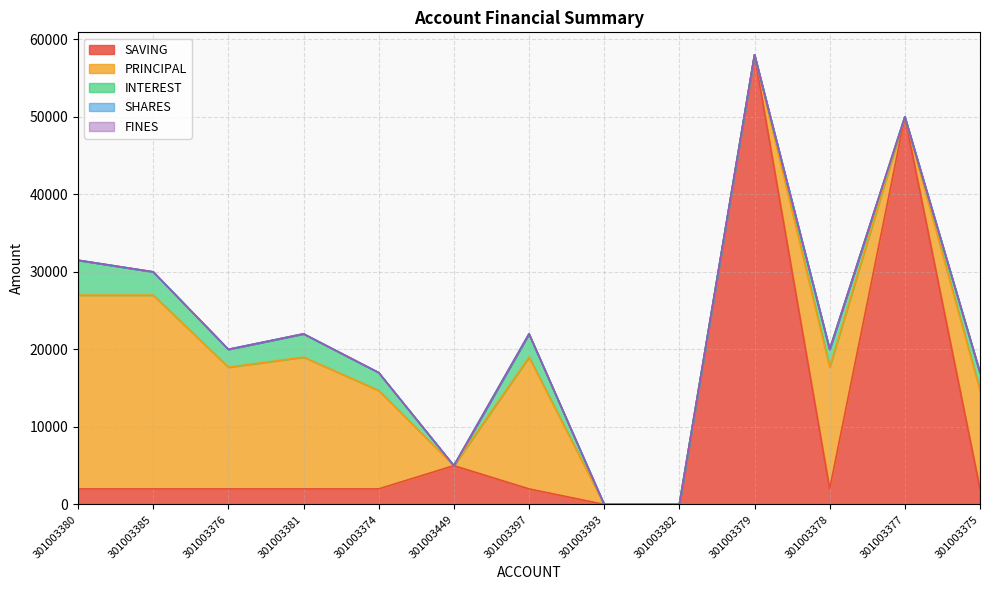

At which category does the chart reach its peak across all series?

301003379